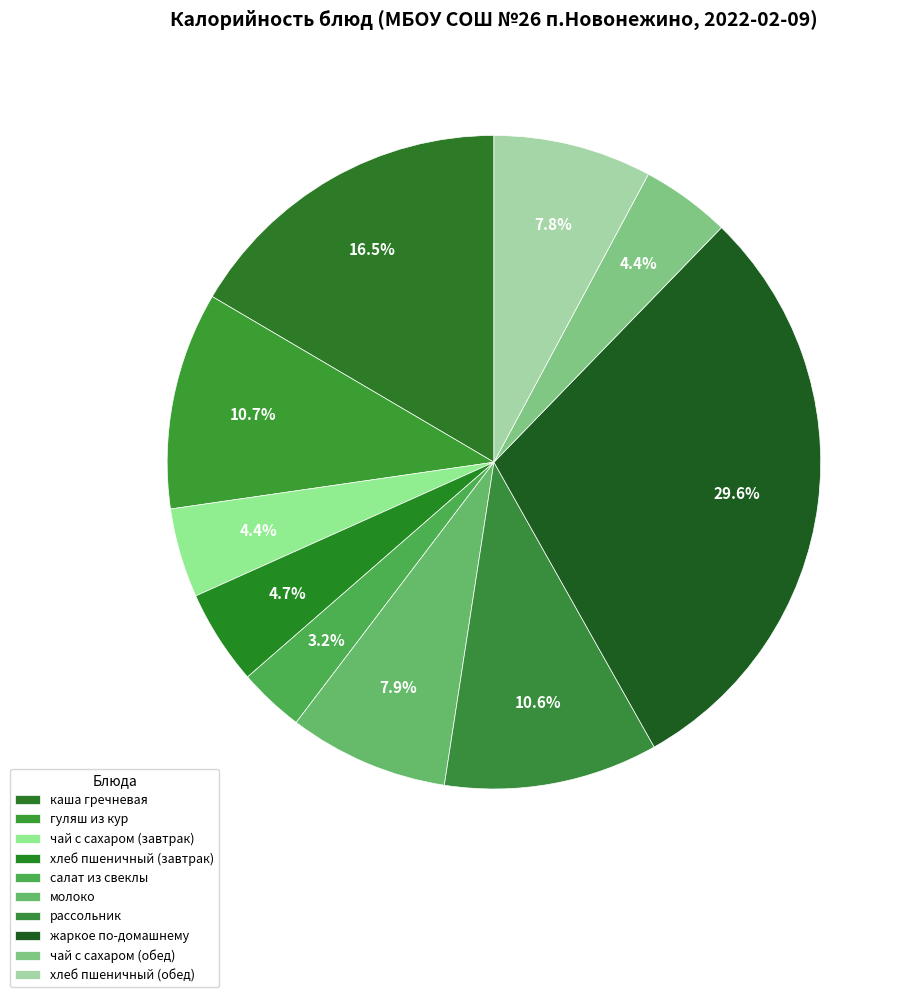

How many segments does this pie chart have?

10